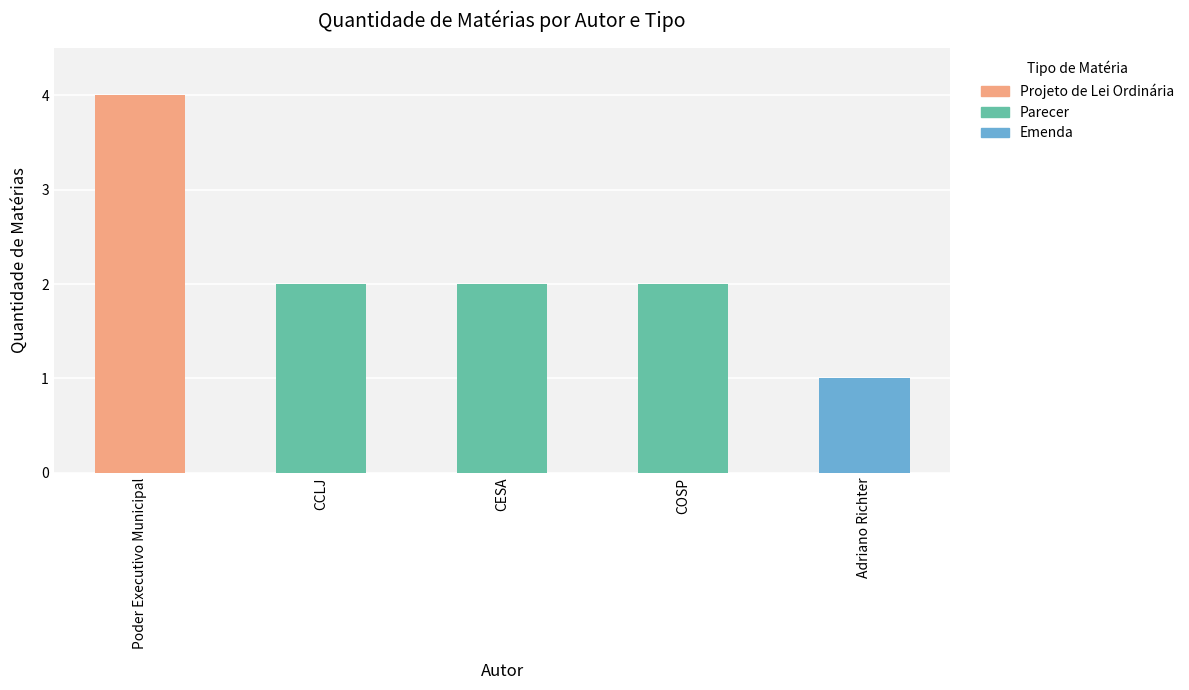

Is it true that Projeto de Lei Ordinária equals -3 at CESA?

False